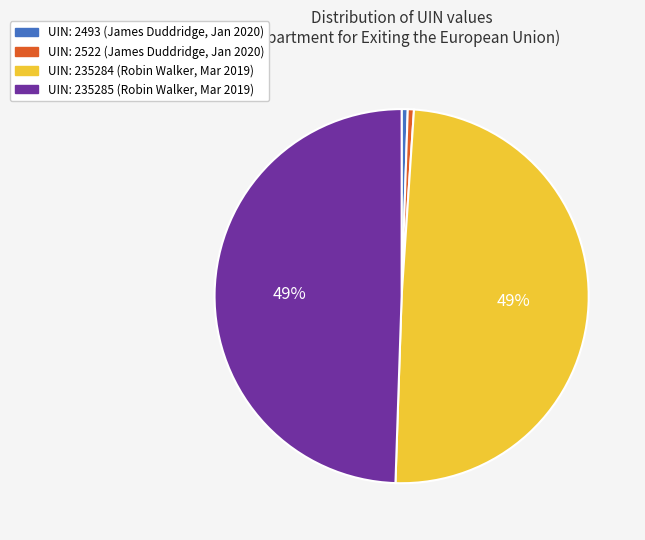

How many segments does this pie chart have?

4